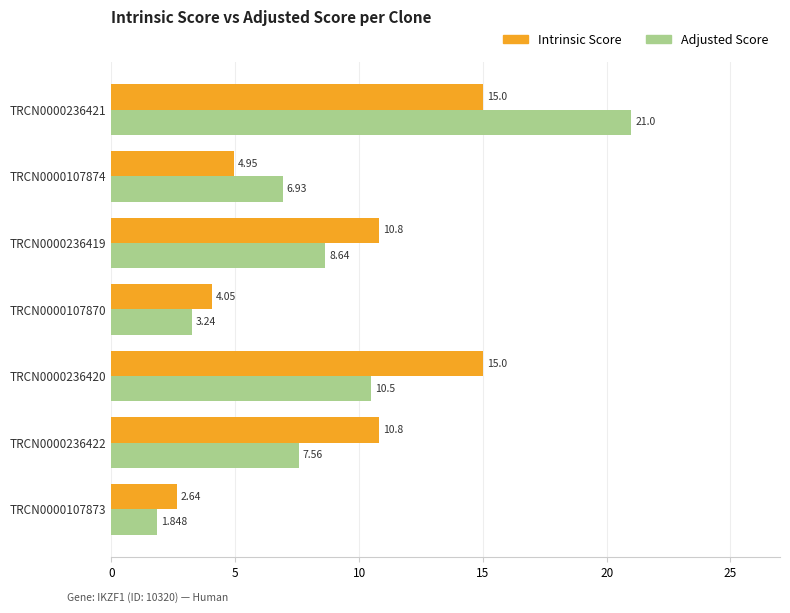

How many data points in Intrinsic Score are less than 10?

3